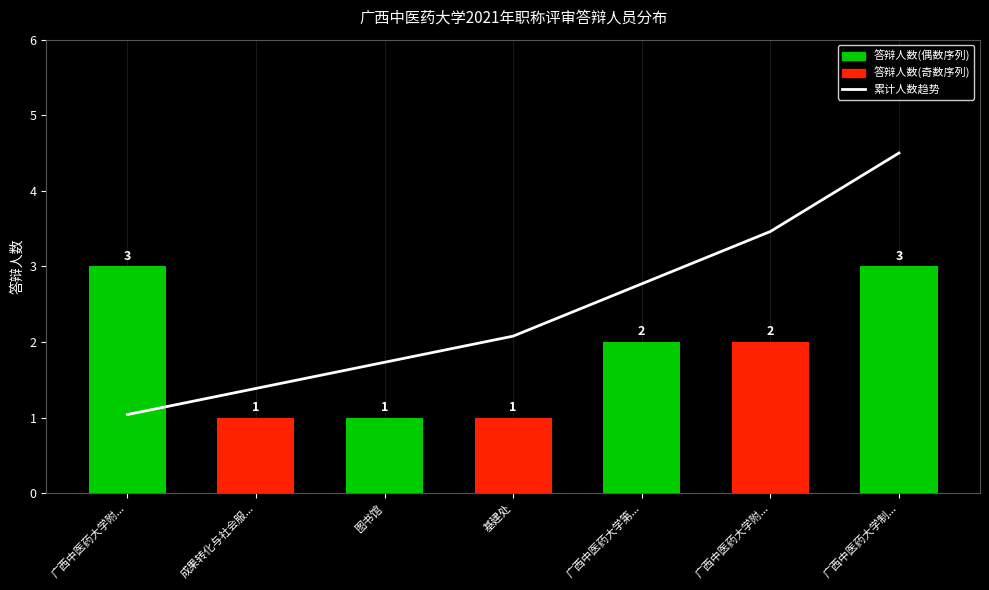

Which series has the largest total across all categories?

累计人数趋势